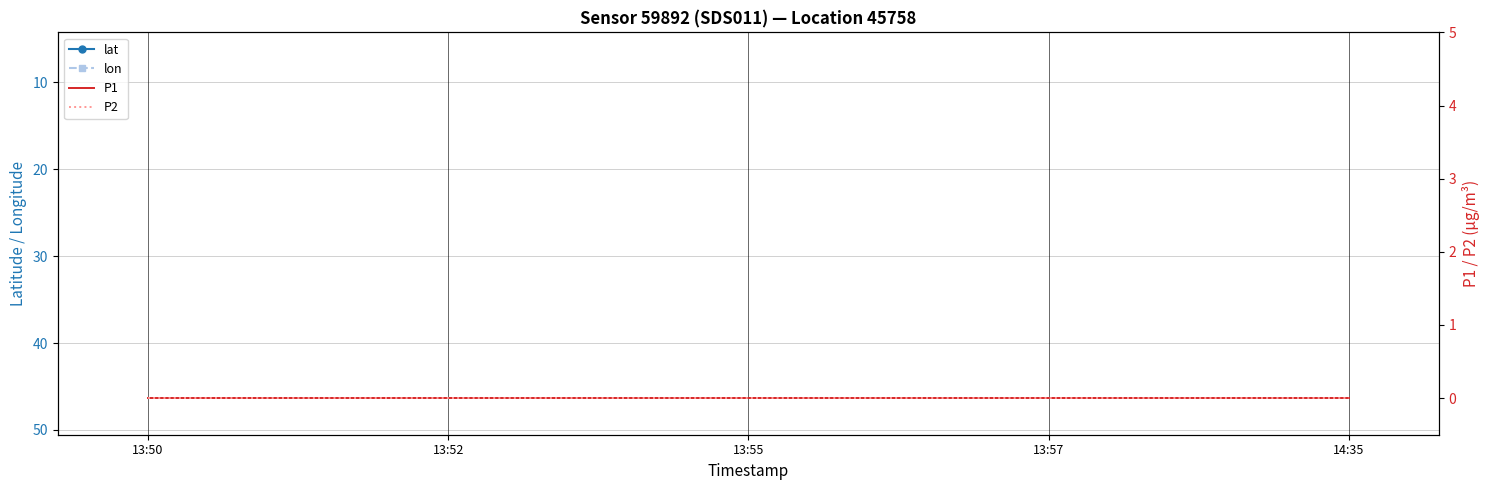

True or false: P2 has more than 0 points higher than both neighbors.

False